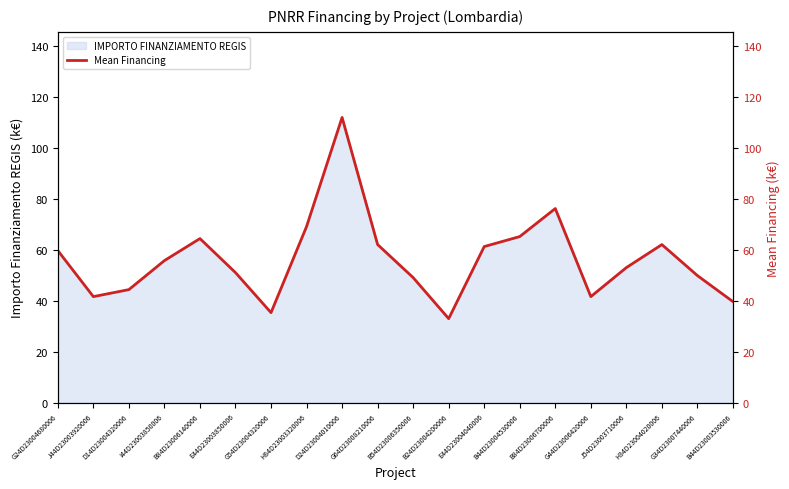

What is the value of the 6th point from the left?

51.1